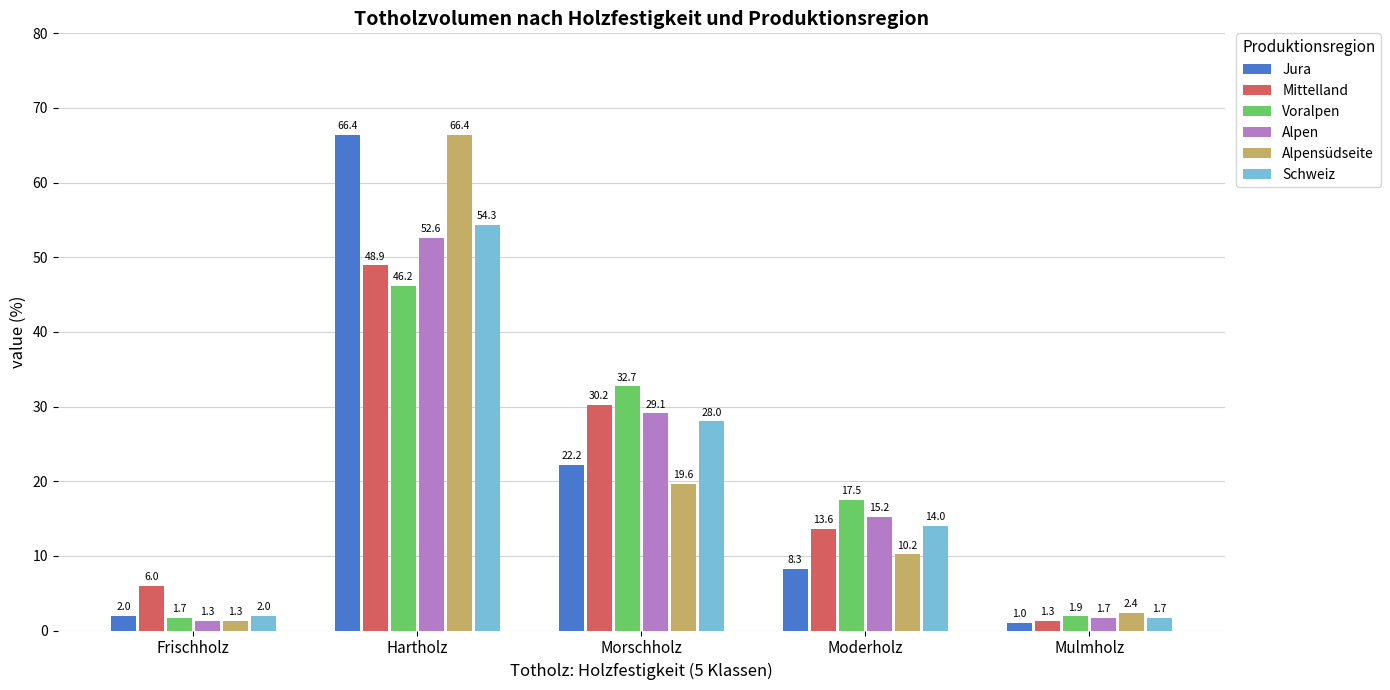

What is the value of the Mittelland bar at the 3rd from the left?

30.2